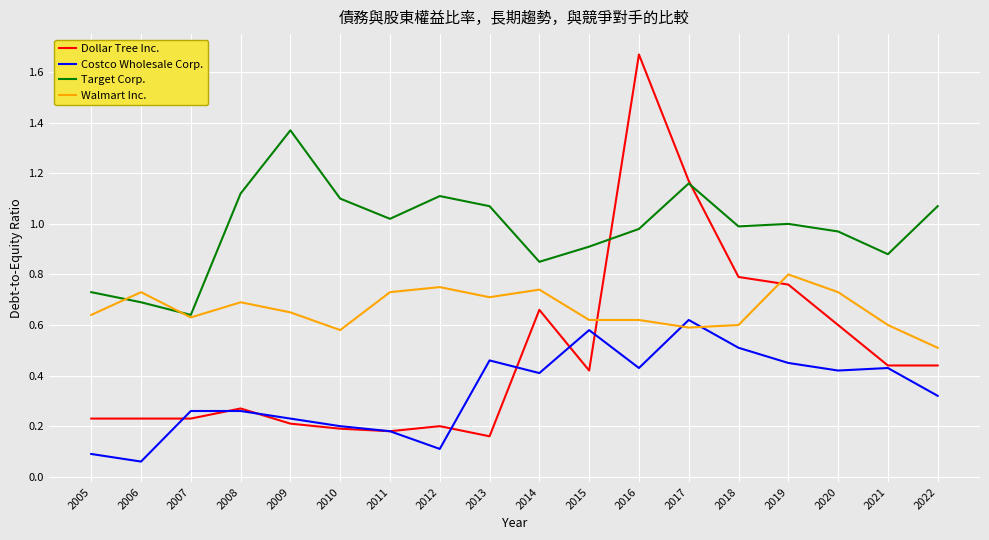

Which series has the largest total across all categories?

Target Corp.